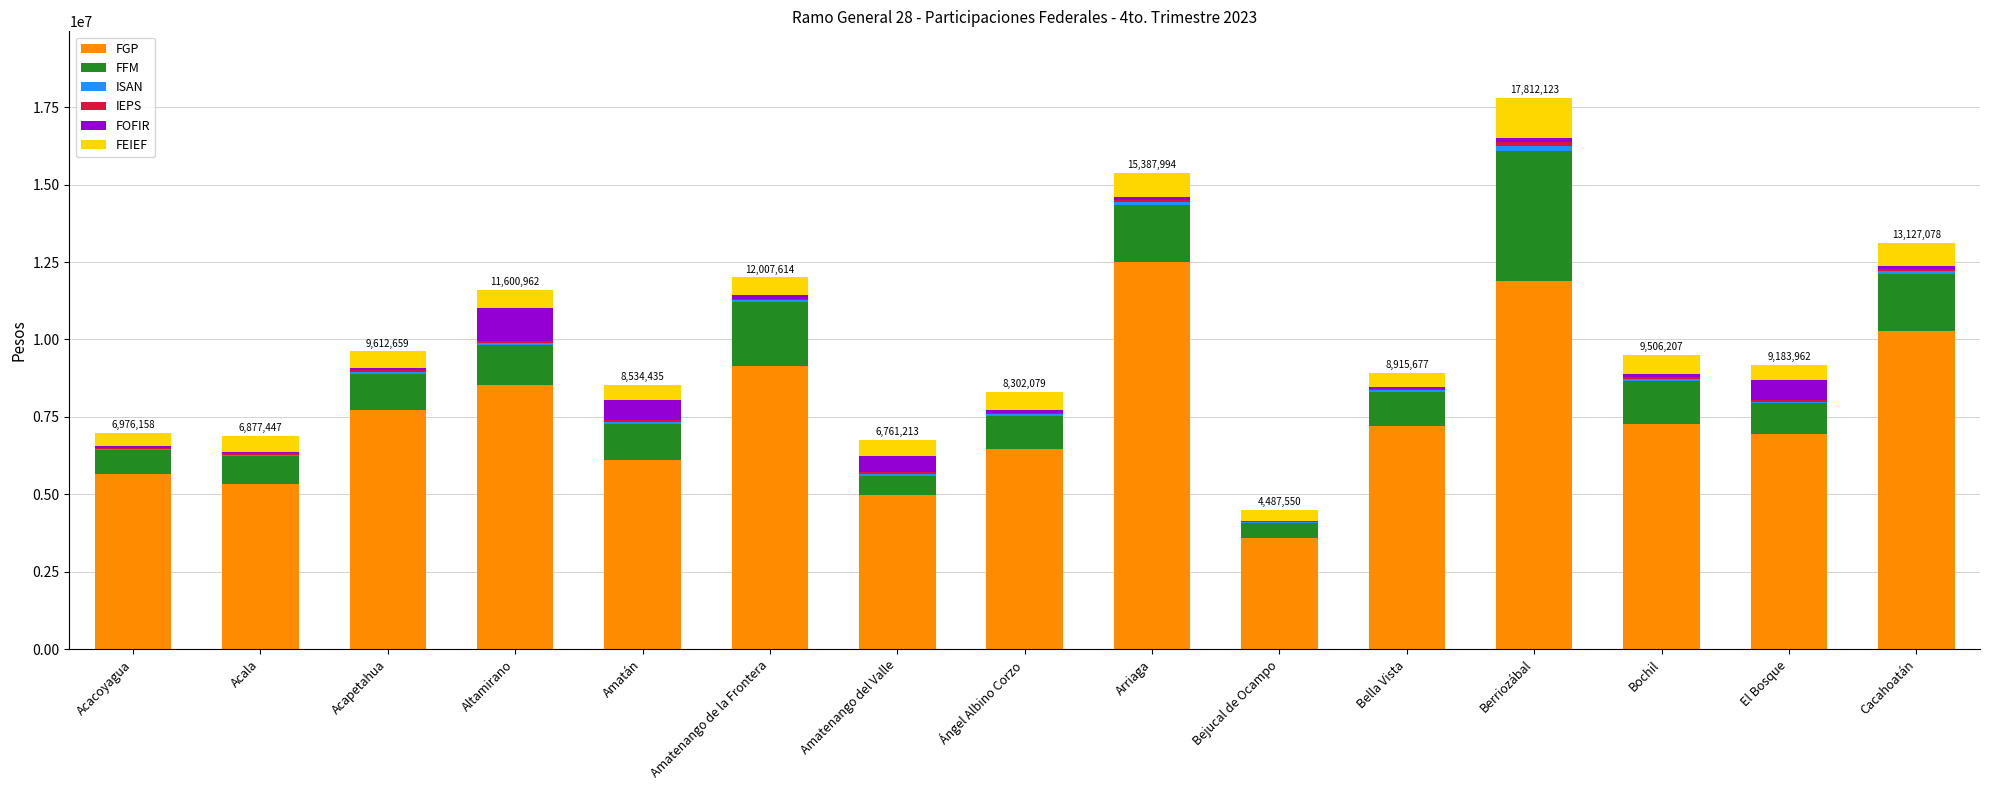

Are the bars grouped side by side (vs. stacked)?

No